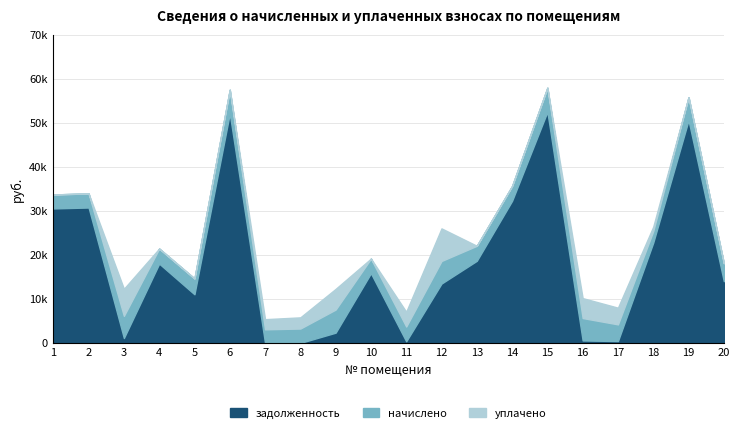

How many values in уплачено are above zero?

9